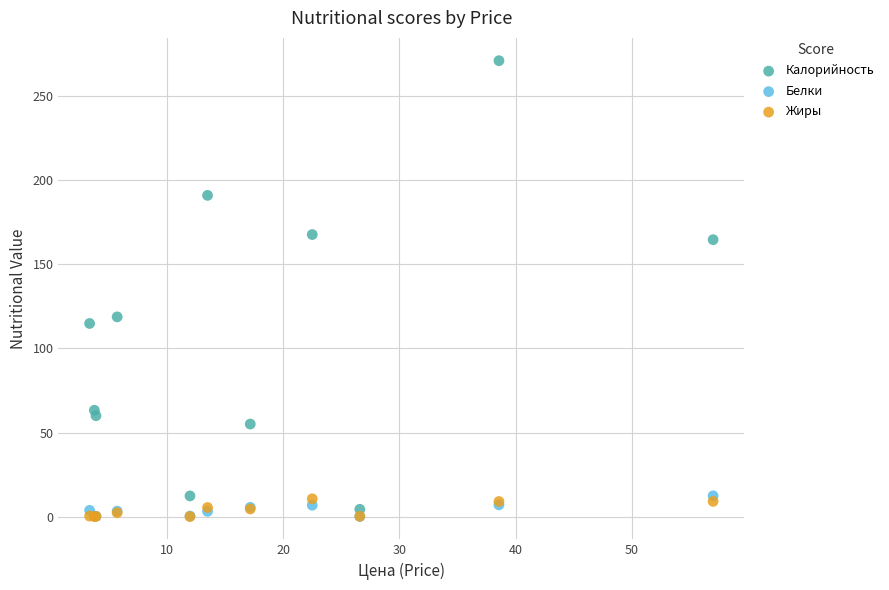

In the Калорийность series, what Y value is closest to 137?

118.8